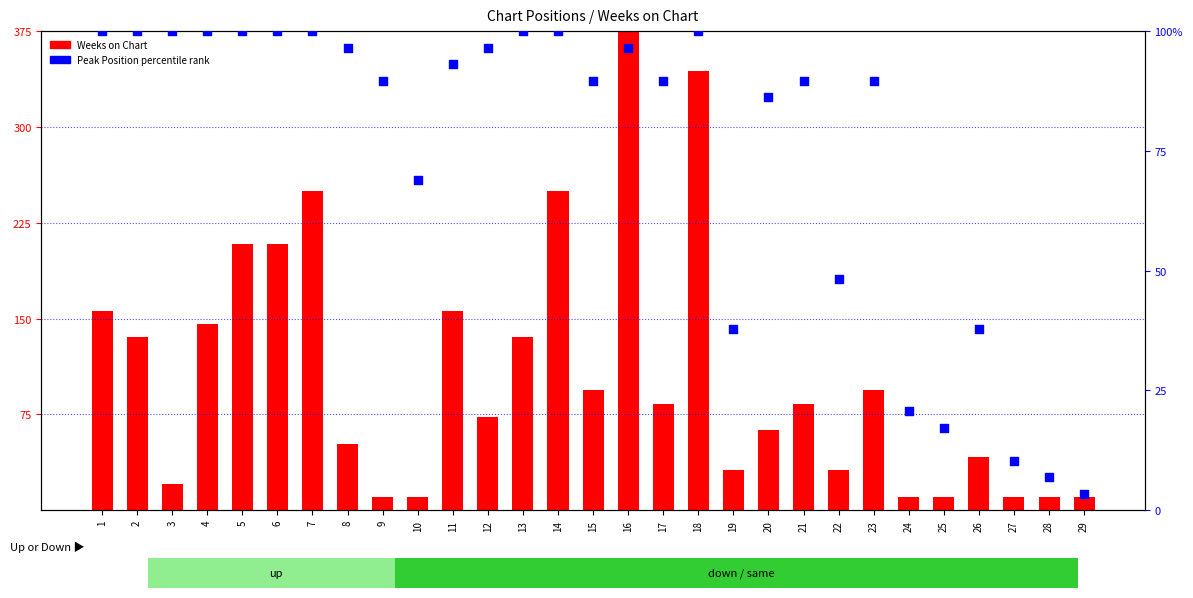

Which series has the largest total across all categories?

Weeks on Chart